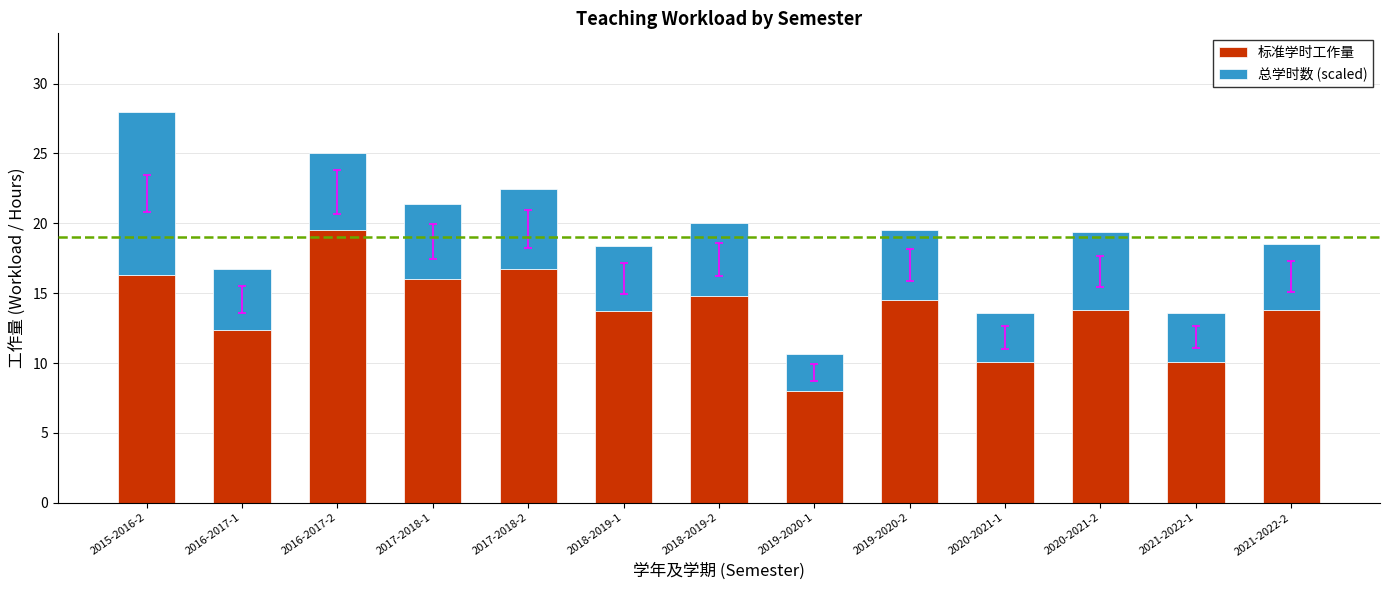

How many values in the 标准学时工作量 series exceed 13?

9